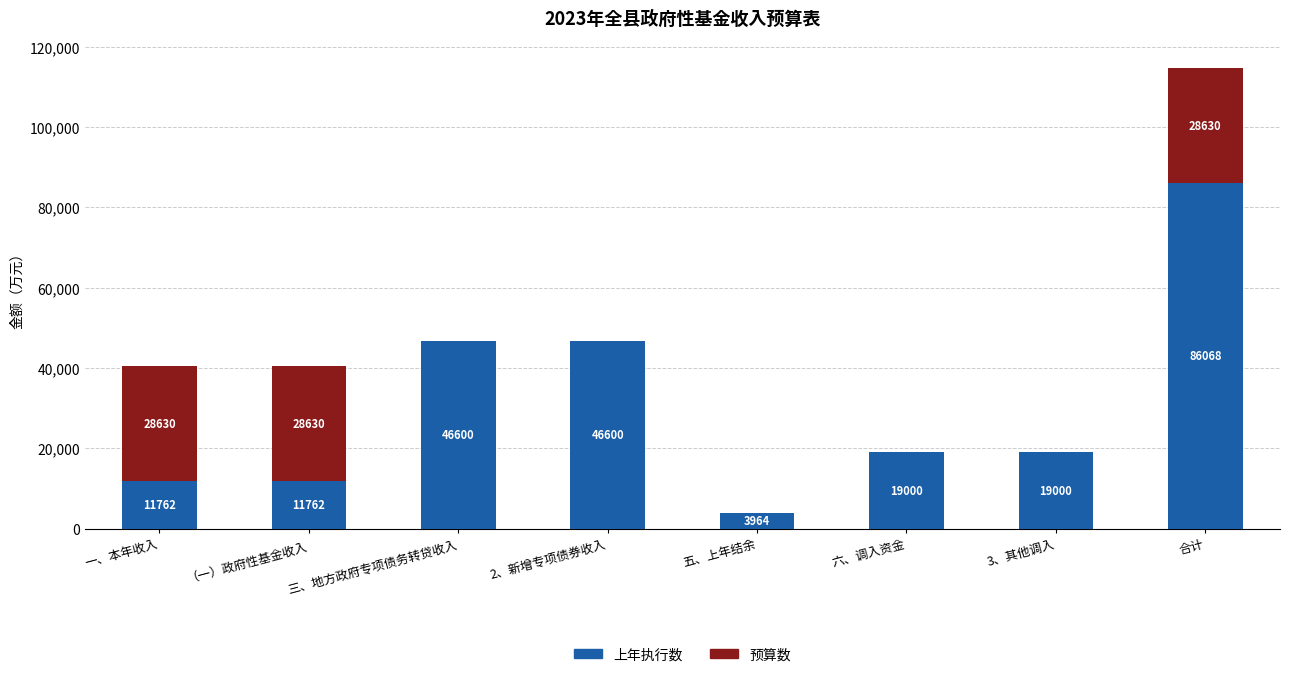

The value of 上年执行数 at 3、其他调入 is 19000. True or false?

True